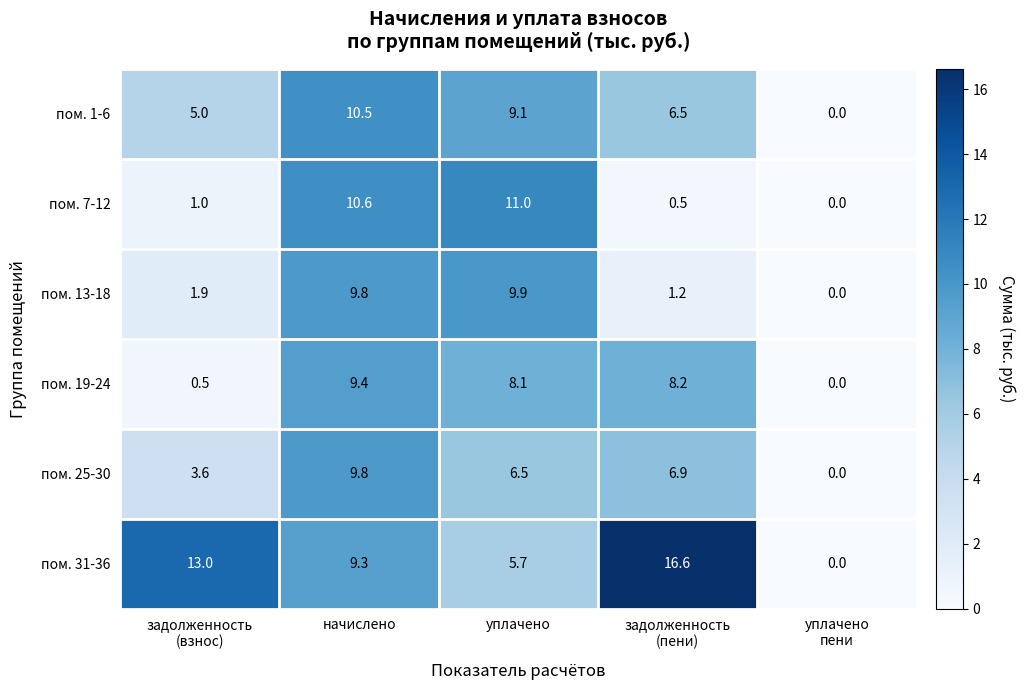

What is the spread (max minus min) of values at уплачено?

5.3